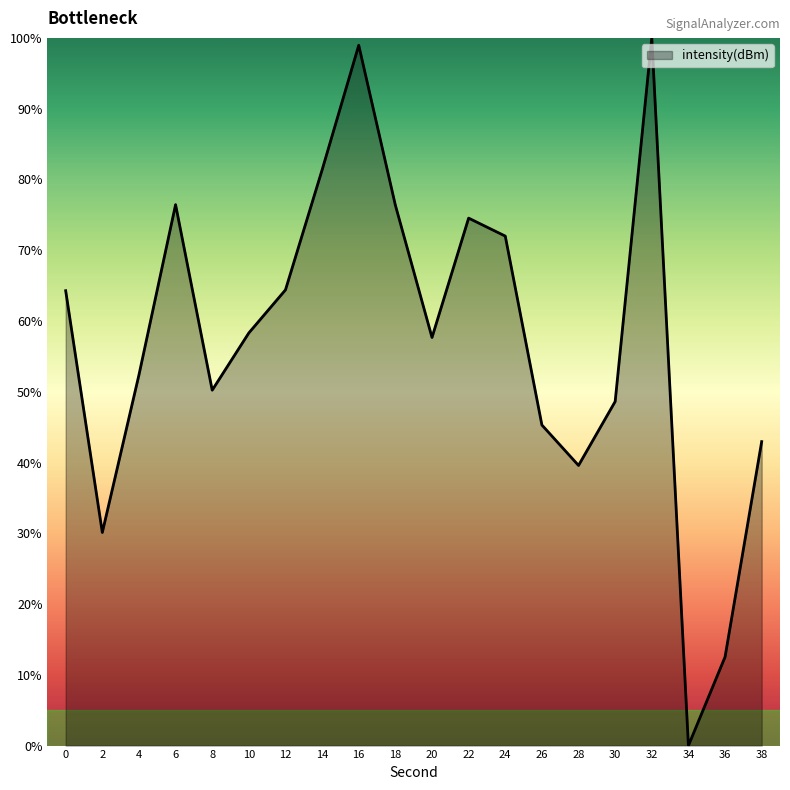

Between 6 and 36, which is larger?

6